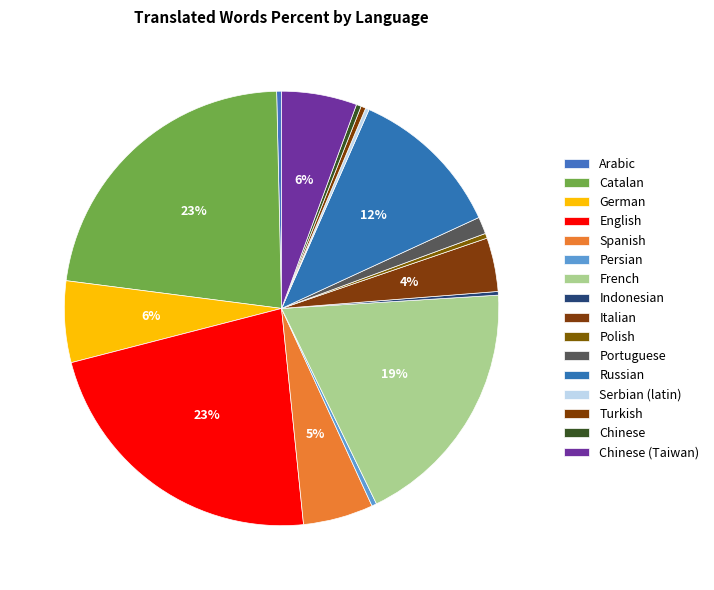

The Catalan slice represents 23% of the pie. True or false?

True